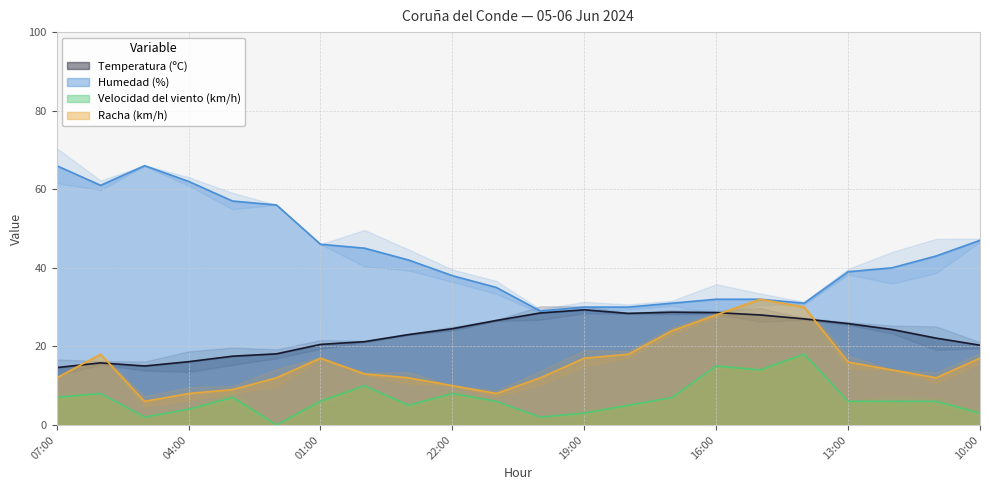

At which category is the sum across all series the highest?

15:00